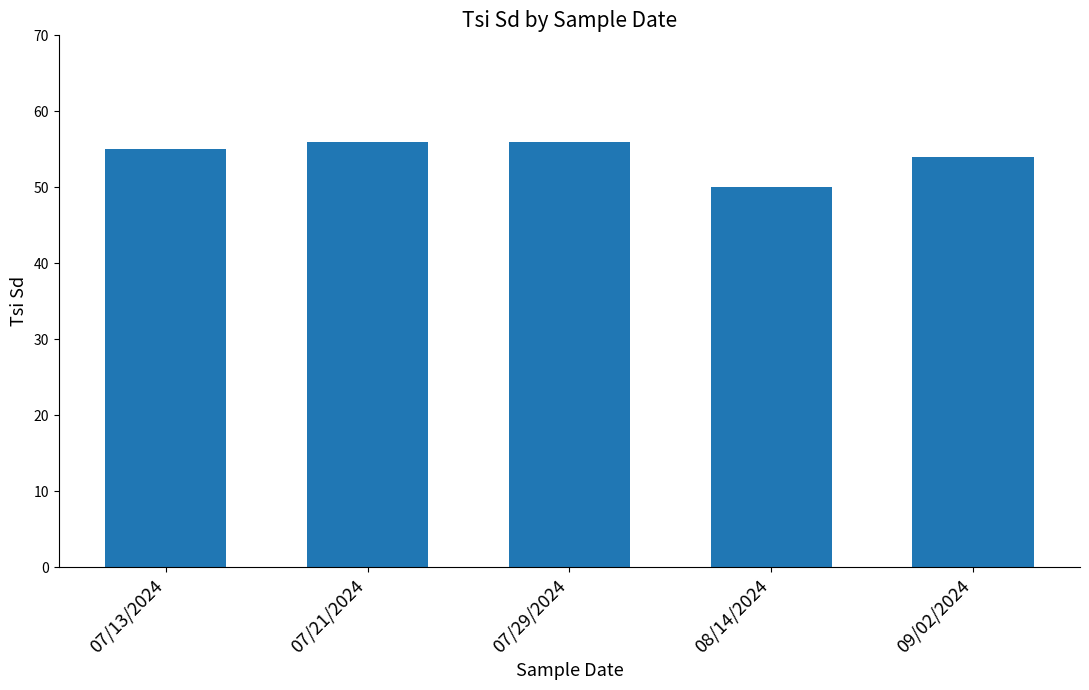

Reading left to right, what are all the values shown in this chart?

55	56	56	50	54